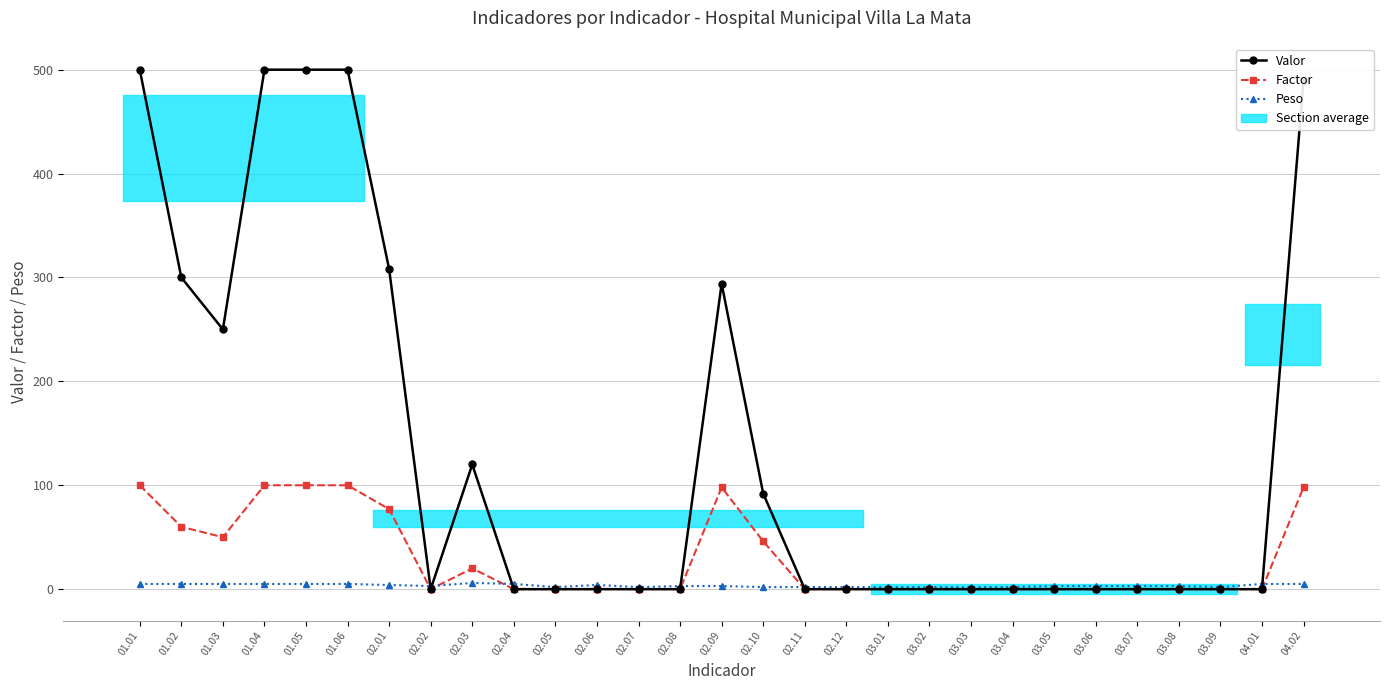

Which series has the largest range (max minus min)?

Valor